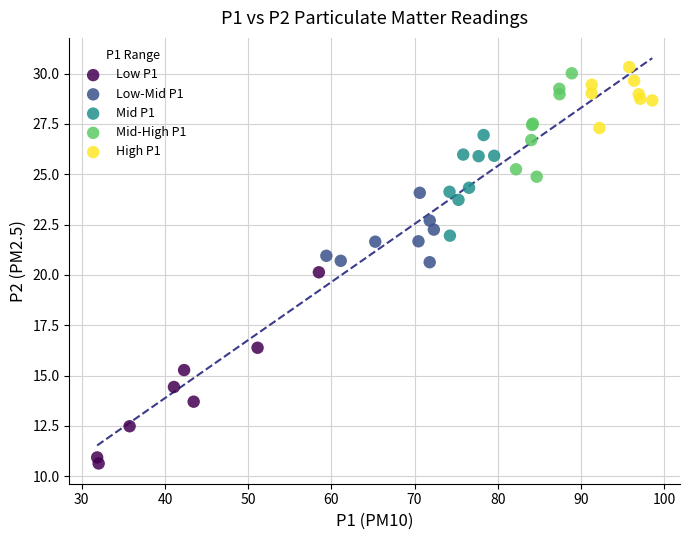

What are all the series names shown in the legend?

Low P1, Low-Mid P1, Mid P1, Mid-High P1, High P1